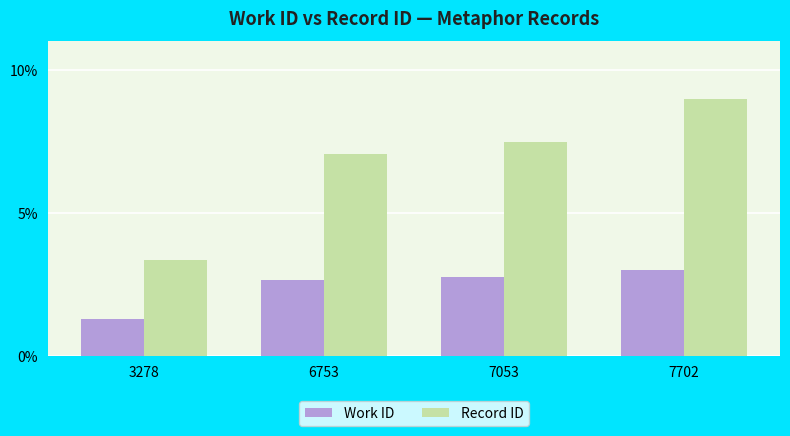

What is the sum of the Work ID values at 3278 and 7053?

4.1